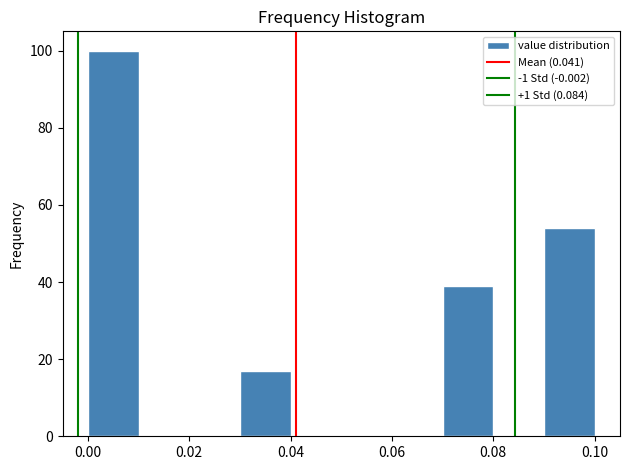

Reading left to right, list every bar in this chart as the range it spans on the x-axis followed by its height. The values are not printed on the chart, so give them approximately, as read against the axis.

0.00 to 0.01: 100
0.01 to 0.02: 0
0.02 to 0.03: 0
0.03 to 0.04: 18
0.04 to 0.05: 0
0.05 to 0.06: 0
0.06 to 0.07: 0
0.07 to 0.08: 40
0.08 to 0.09: 0
0.09 to 0.10: 54